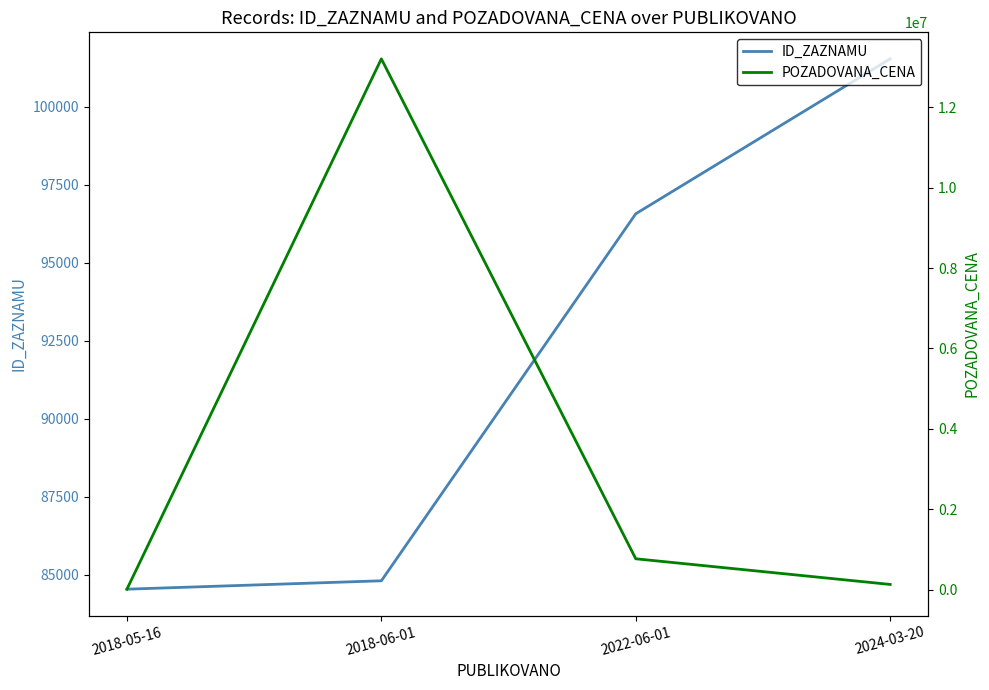

Which series ends up on top after the final intersection of ID_ZAZNAMU and POZADOVANA_CENA?

POZADOVANA_CENA